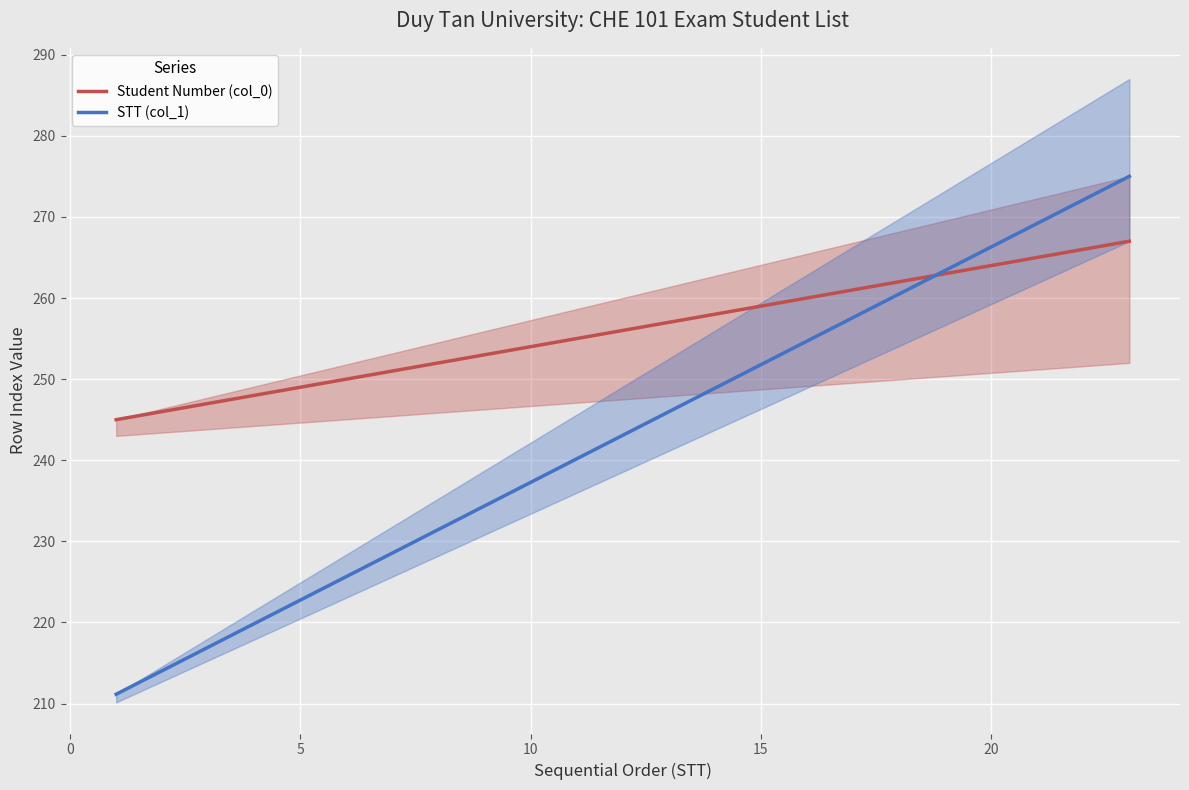

True or false: Student Number (col_0) has more than 2 interior local peaks.

False